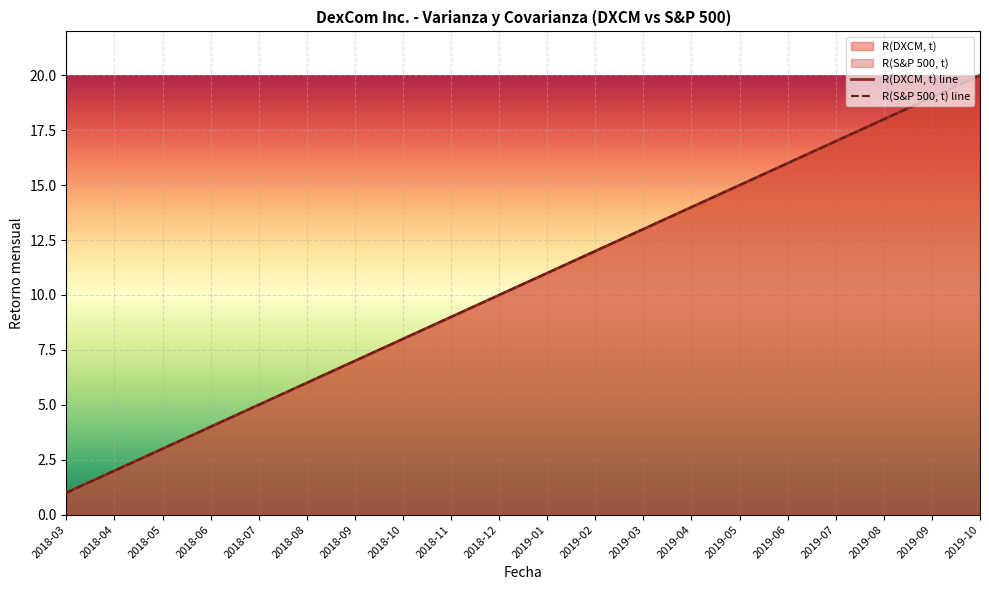

True or false: R(S&P 500, t) and R(DXCM, t) intersect in this chart.

False